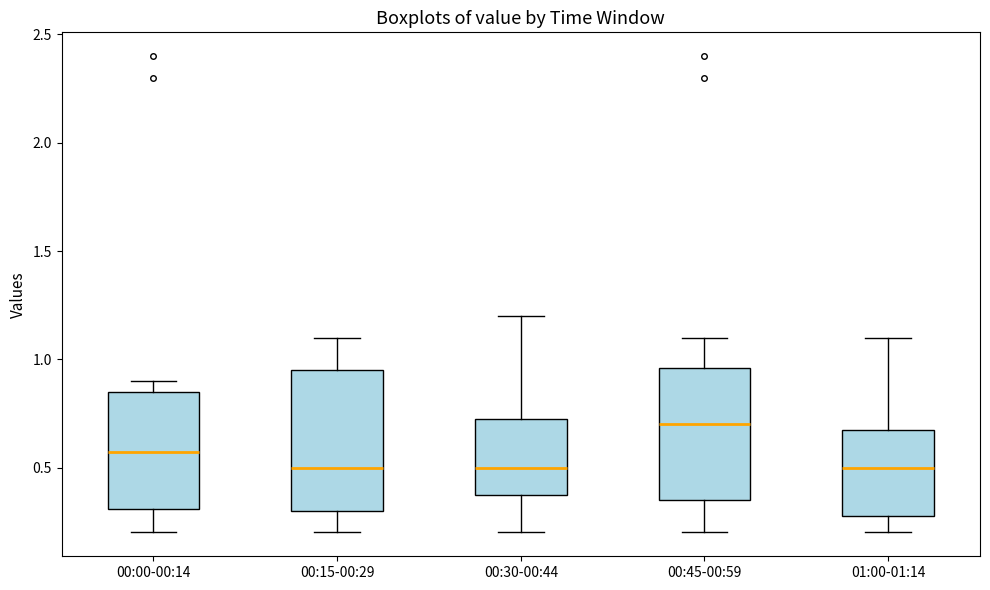

Reading left to right, transcribe this box plot: for each box, give where its median line is, the range the box spans, and where its two whiskers end, as read against the y-axis. The values are not printed on the chart, so give them approximately, as read against the axis.

00:00-00:14: median 0.55, box 0.30 to 0.85, whiskers 0.20 to 0.90
00:15-00:29: median 0.50, box 0.30 to 0.95, whiskers 0.20 to 1.10
00:30-00:44: median 0.50, box 0.40 to 0.75, whiskers 0.20 to 1.20
00:45-00:59: median 0.70, box 0.35 to 0.95, whiskers 0.20 to 1.10
01:00-01:14: median 0.50, box 0.30 to 0.70, whiskers 0.20 to 1.10